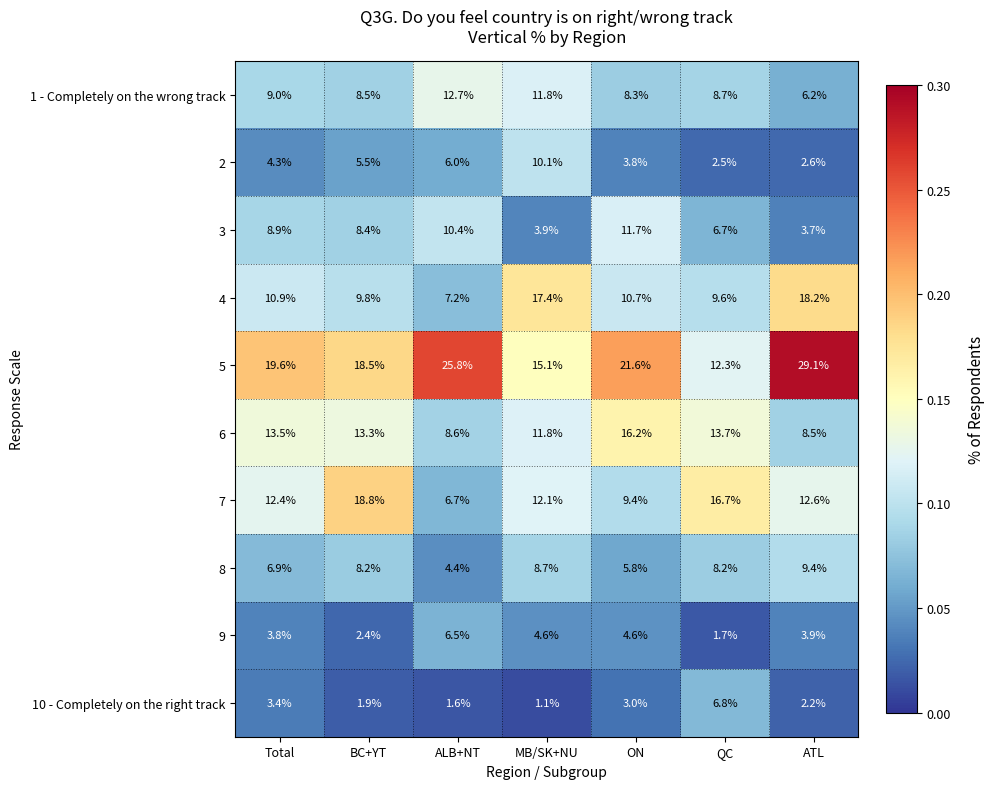

Which label corresponds to the smallest value in the chart?

MB/SK+NU